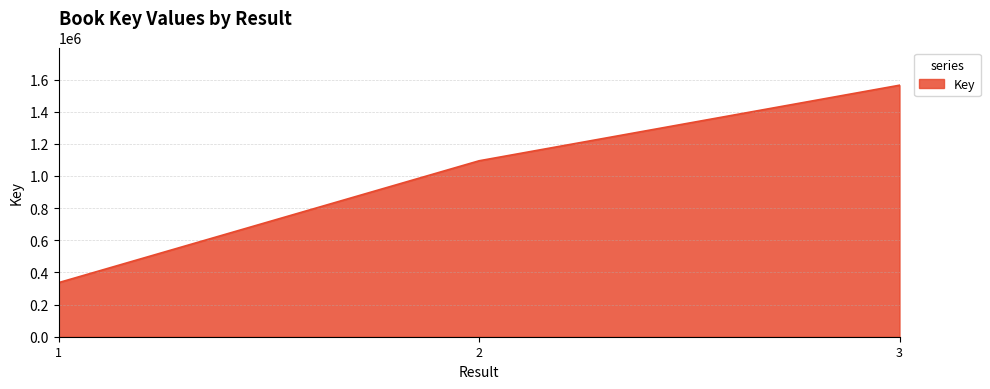

What is the sum of all values?

2995367